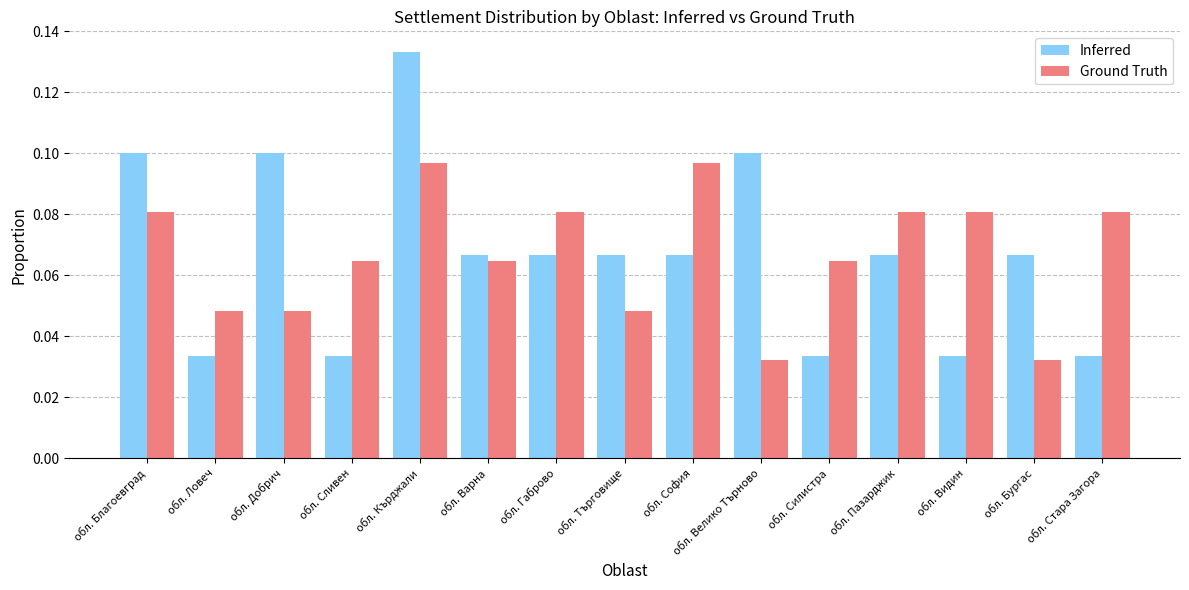

Is the value of Ground Truth at обл. Стара Загора greater than the value of Inferred at обл. Ловеч?

Yes